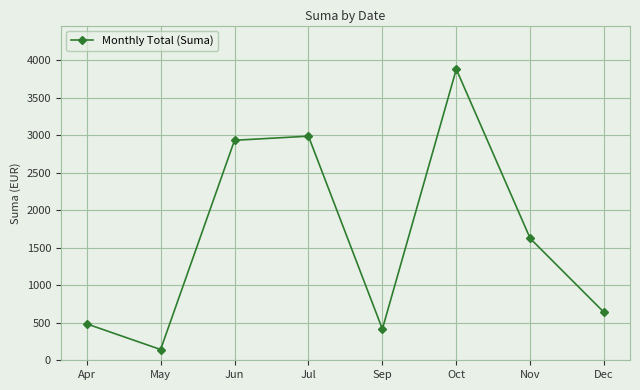

Is it true that the value at Nov is 2144.8?

False